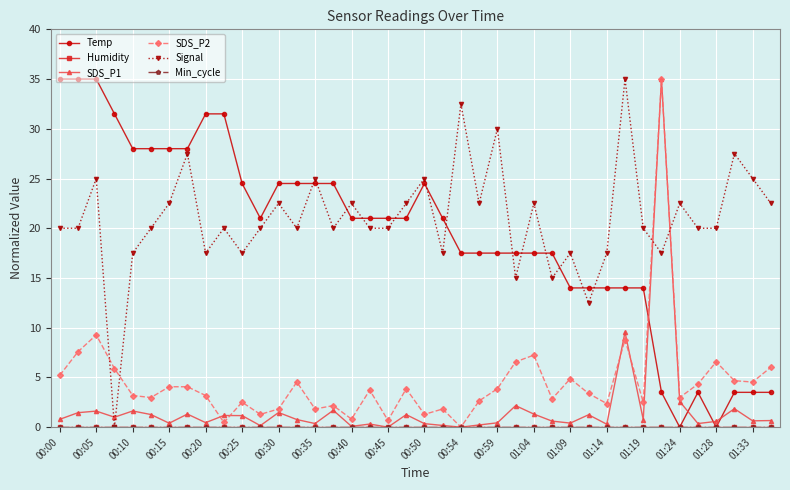

How many lines are shown in the chart?

6